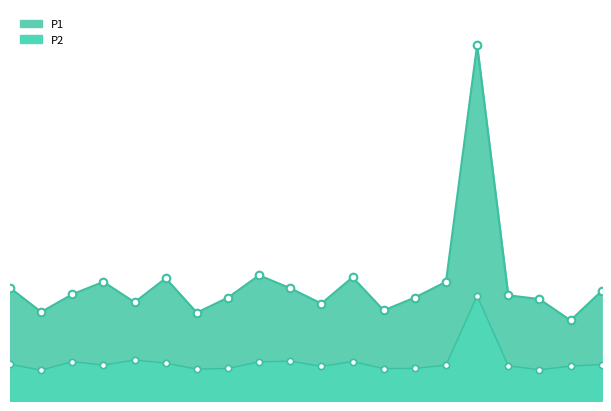

At which category is the sum across all series the highest?

07:30